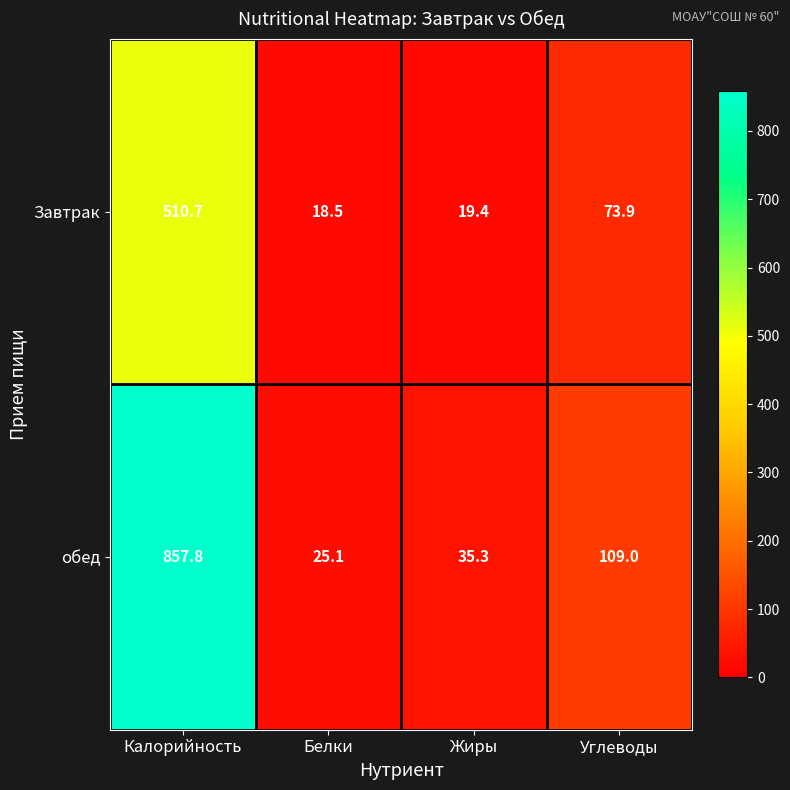

Reading right to left, list all the values displayed in this chart.

Завтрак: Углеводы=73.9	Жиры=19.4	Белки=18.5	Калорийность=510.7
обед: Углеводы=109.0	Жиры=35.3	Белки=25.1	Калорийность=857.8